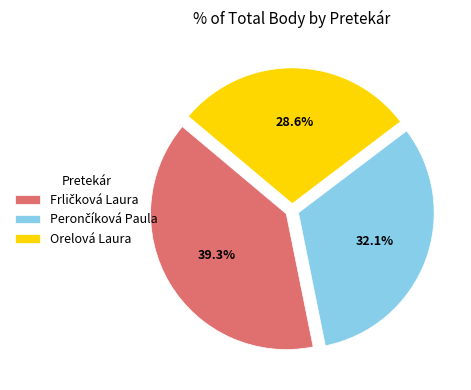

What is the smallest slice in the pie chart?

Orelová Laura